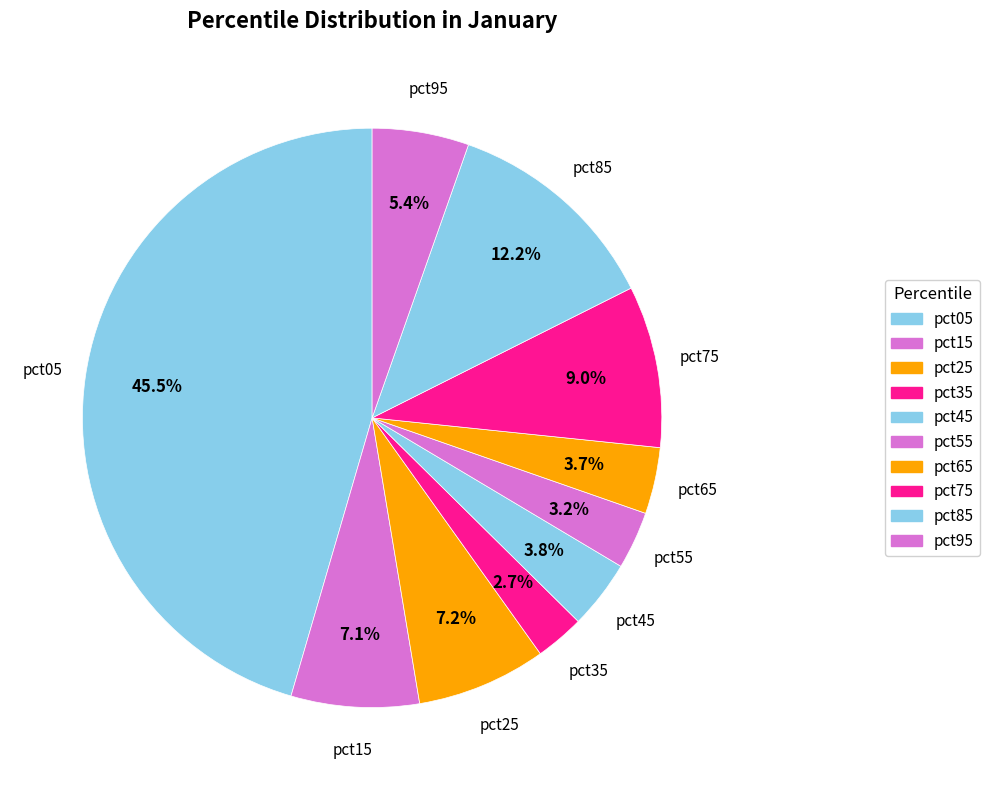

To the nearest percent, what percentage of the pie is pct55?

3%